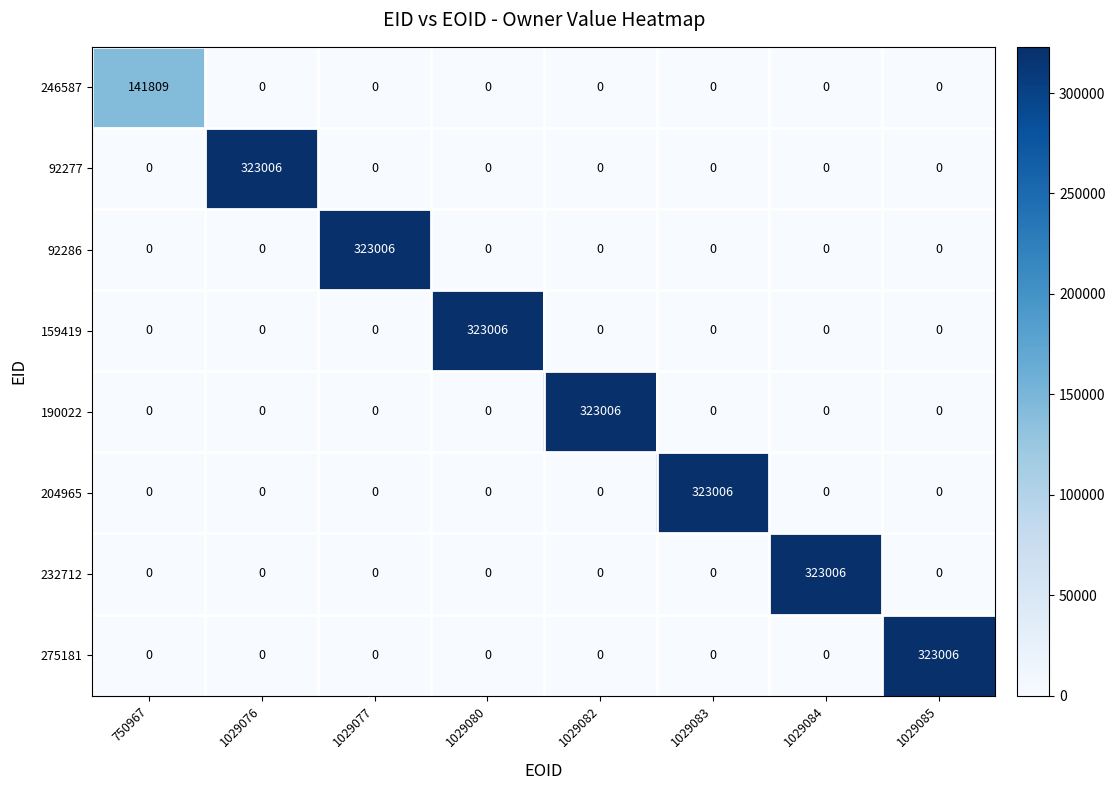

What is the difference between the maximum and second lowest values in the 204965 series?

323006